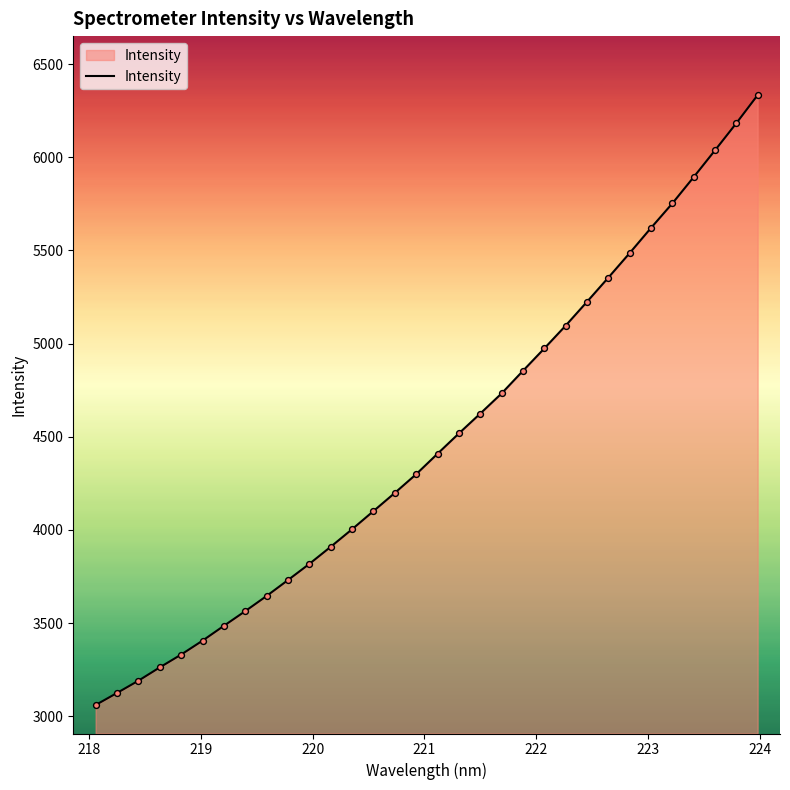

What is the greatest value displayed?

6333.4